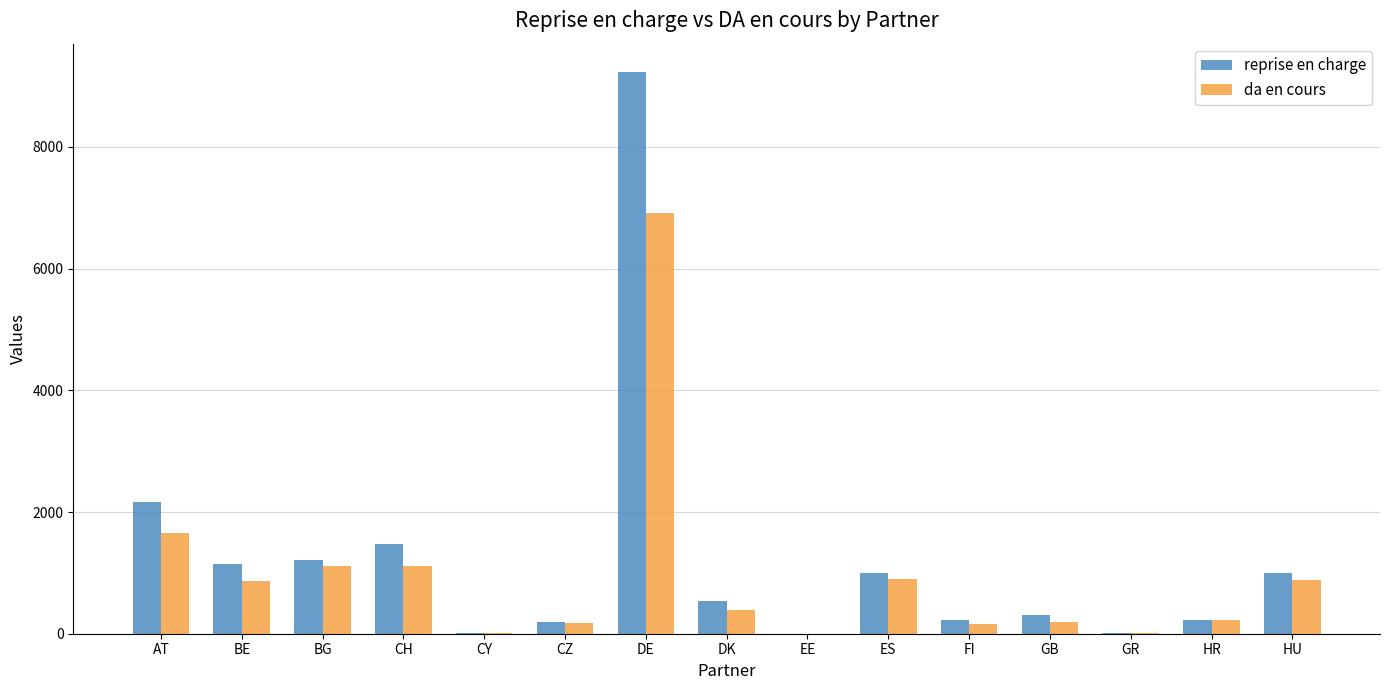

What is the sum of all da en cours values?

14606